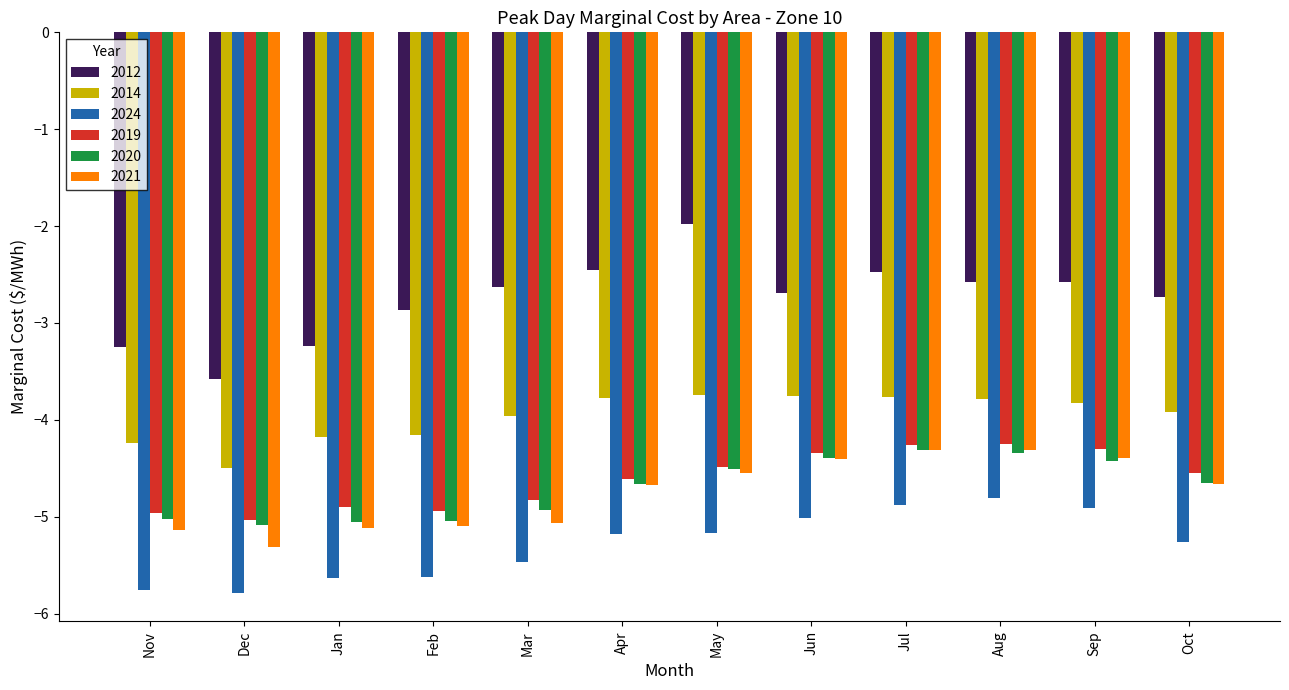

Which label corresponds to the largest value in the chart?

May